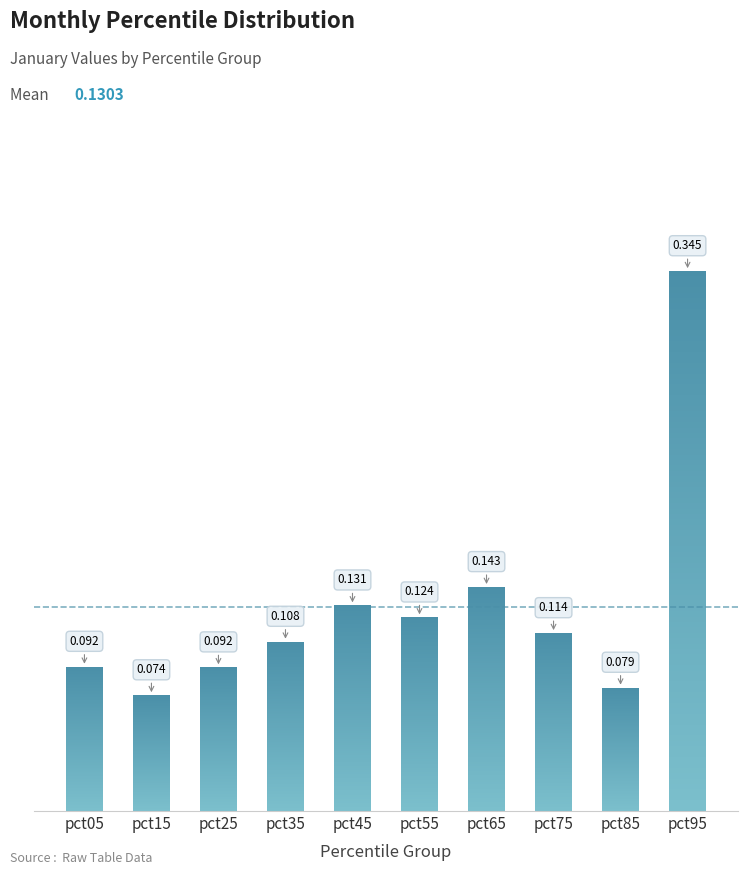

What is the maximum value shown in the chart?

0.3